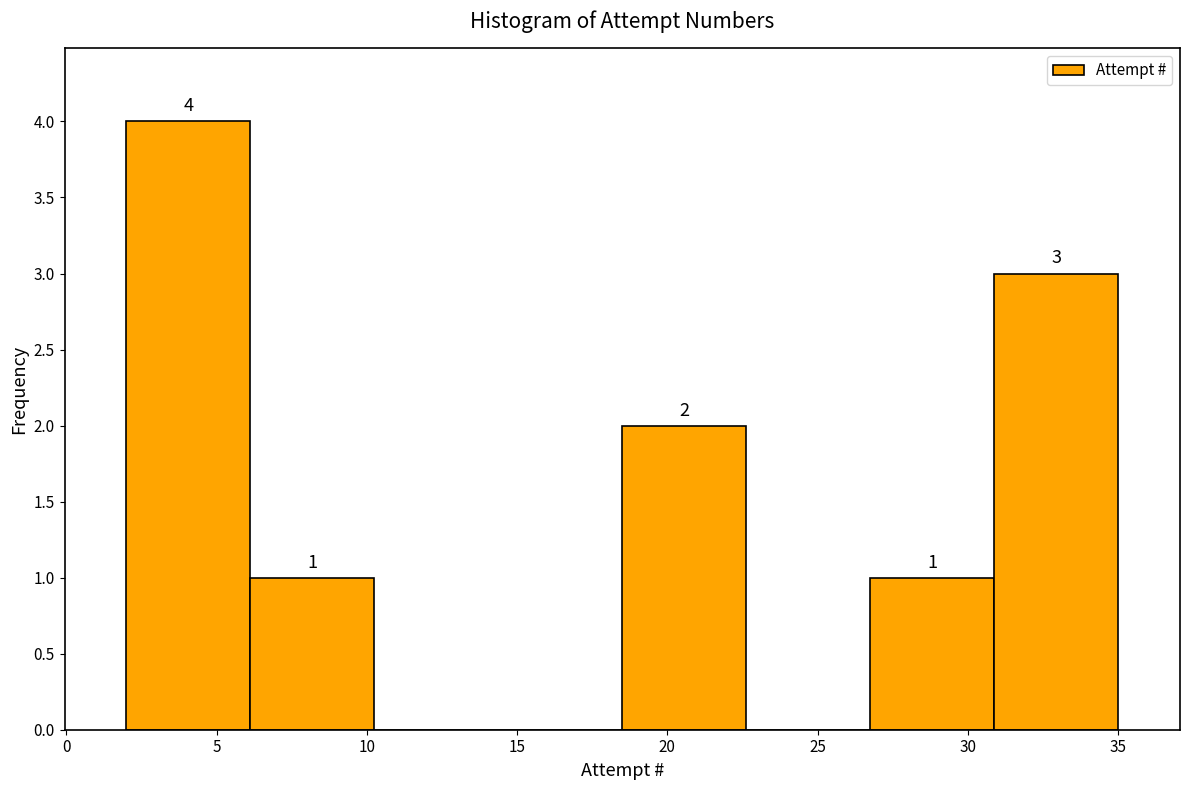

Which range on the x-axis has the tallest bar?

2.0 to 6.0